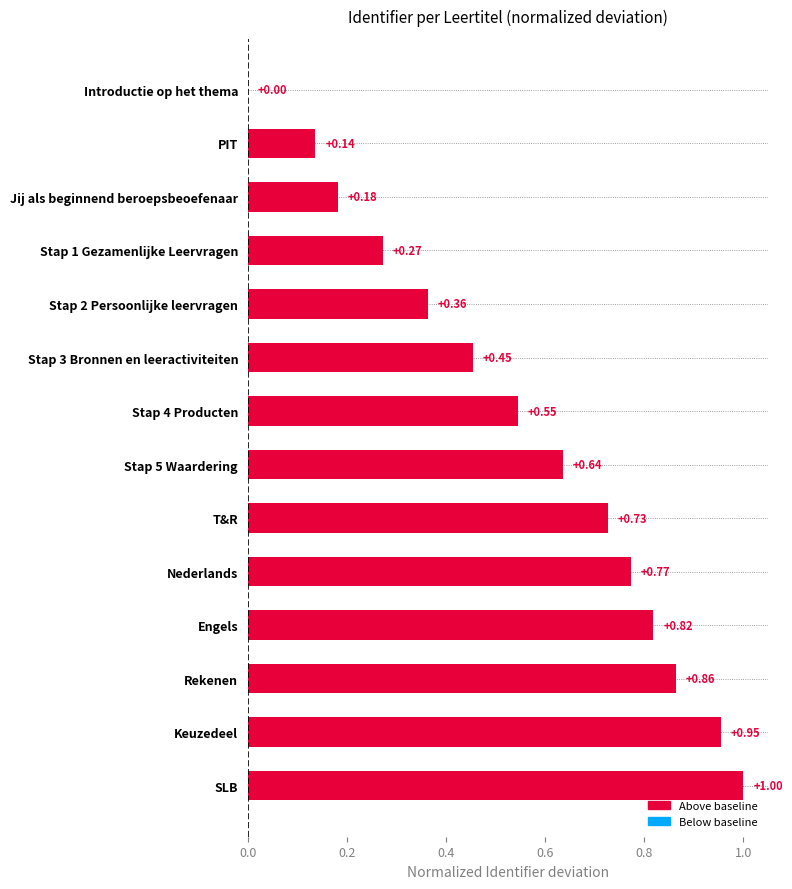

The value at Stap 2 Persoonlijke leervragen is 0.2. True or false?

False